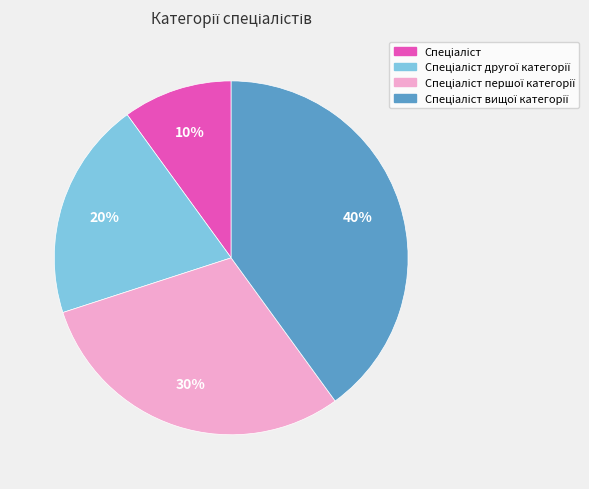

To the nearest percent, what is the difference between the largest and smallest slice percentages?

30%